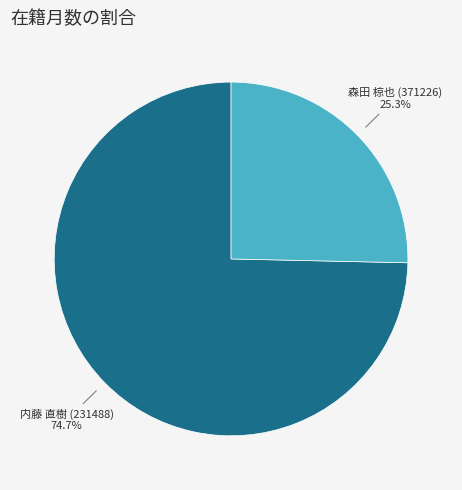

To the nearest percent, what is the combined percentage of 森田 椋也 (371226) and 内藤 直樹 (231488)?

100%